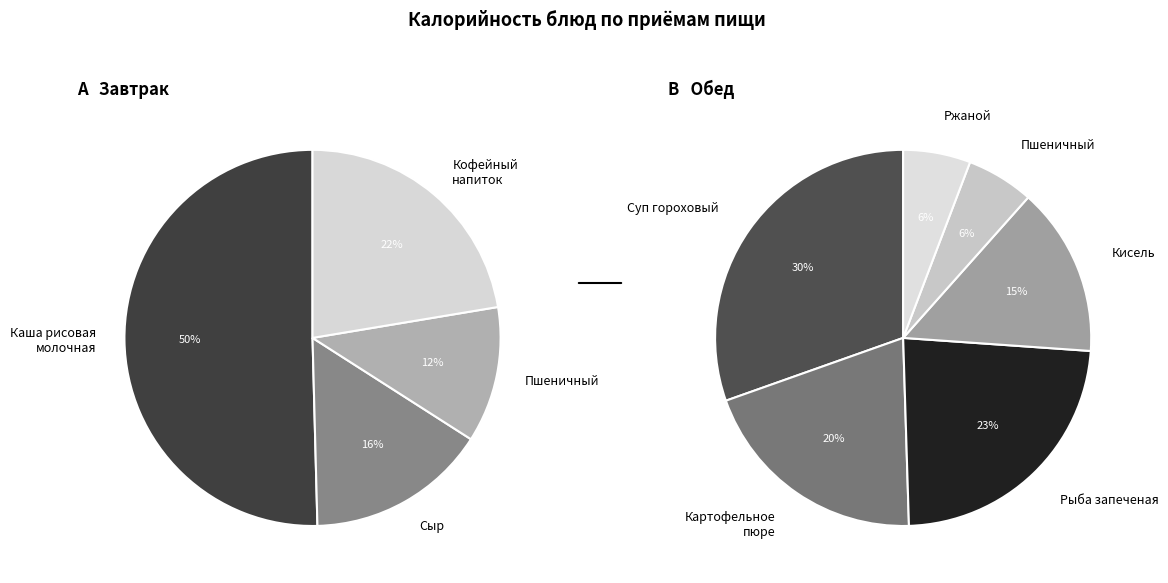

Does Сыр account for over 50% of the chart?

No